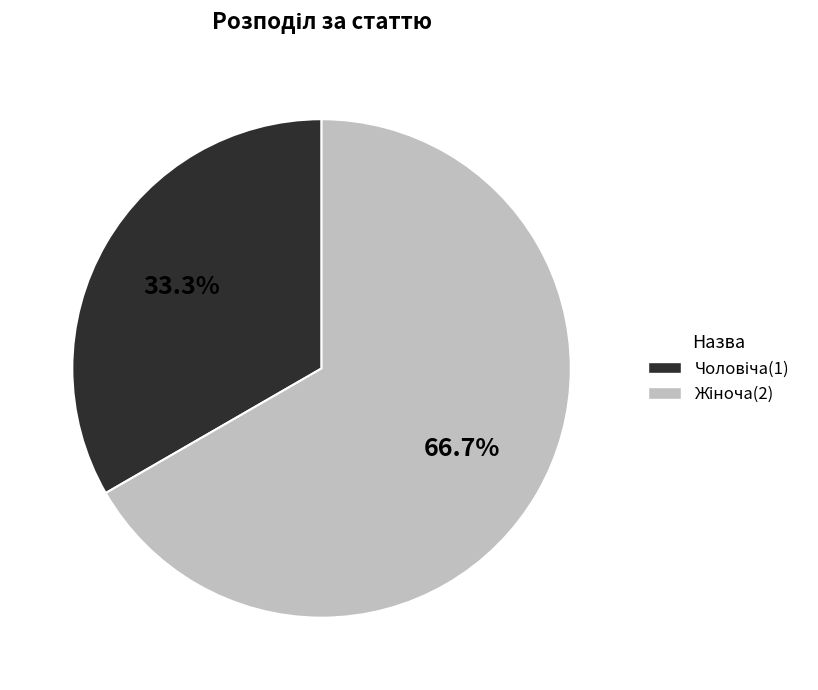

Is there a majority slice in this chart?

Yes